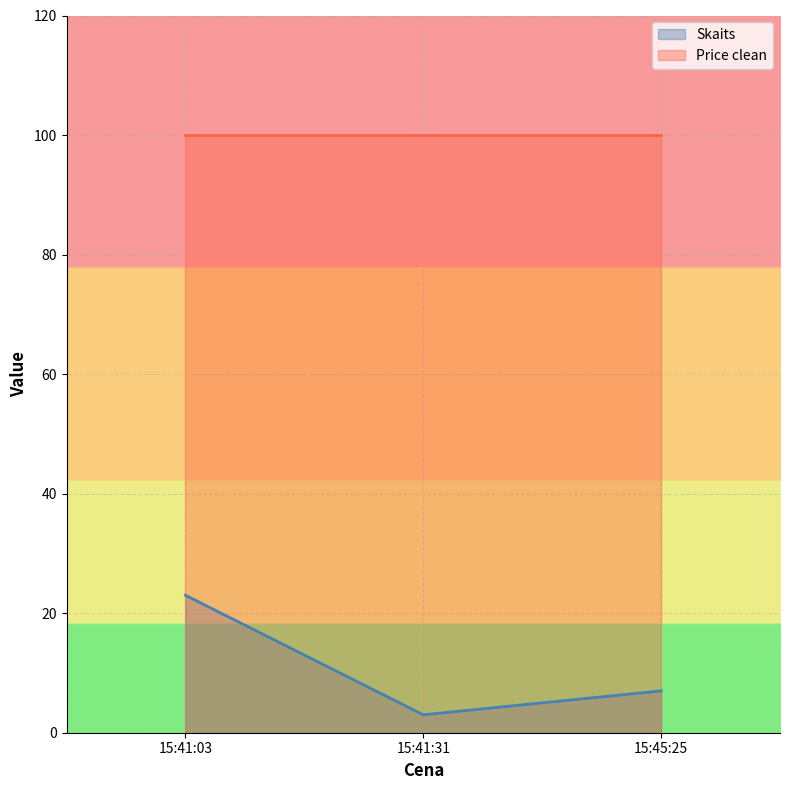

What is the change in value from 15:41:03 to 15:41:31?

-20